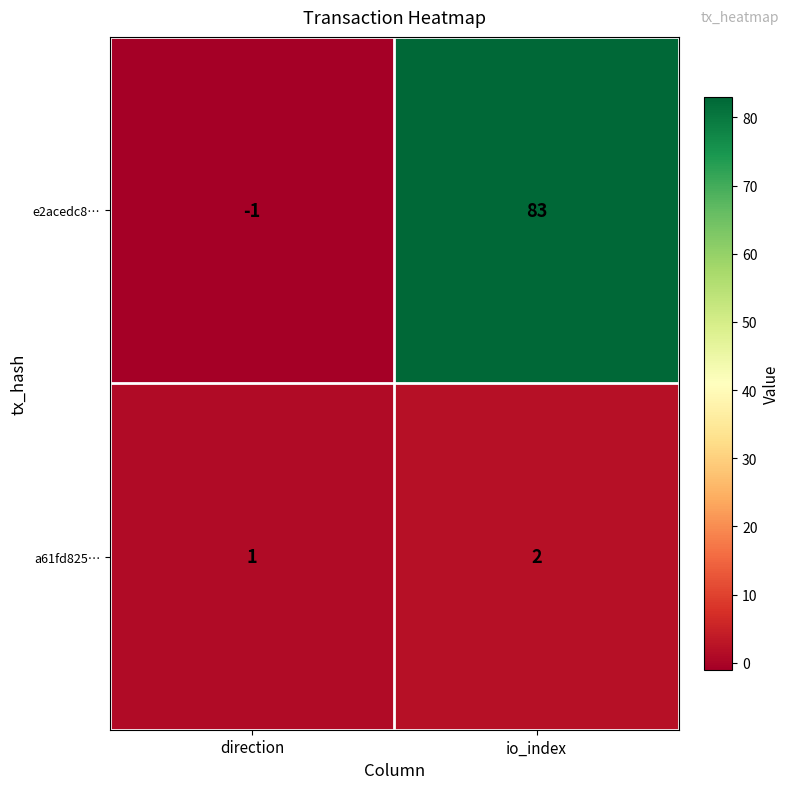

What is the total value across all series at io_index?

85